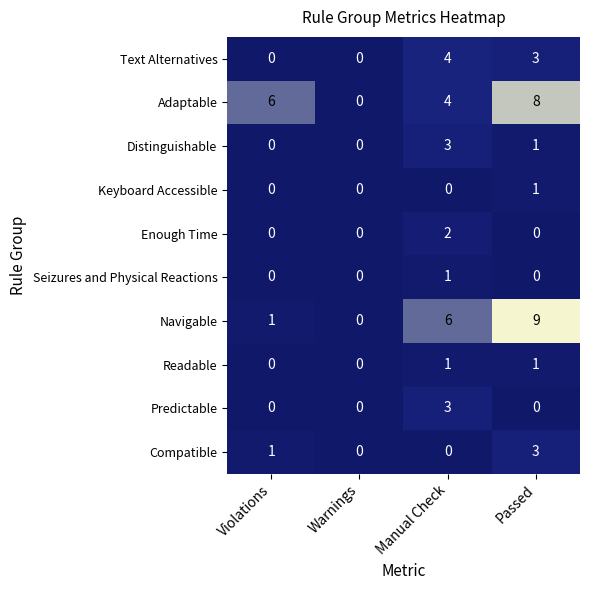

The Readable series shows 1 at Passed. True or false?

True